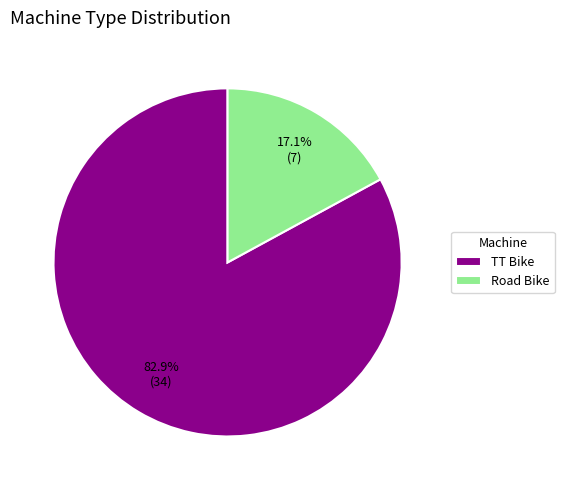

Is there any slice that represents more than half of the pie?

Yes